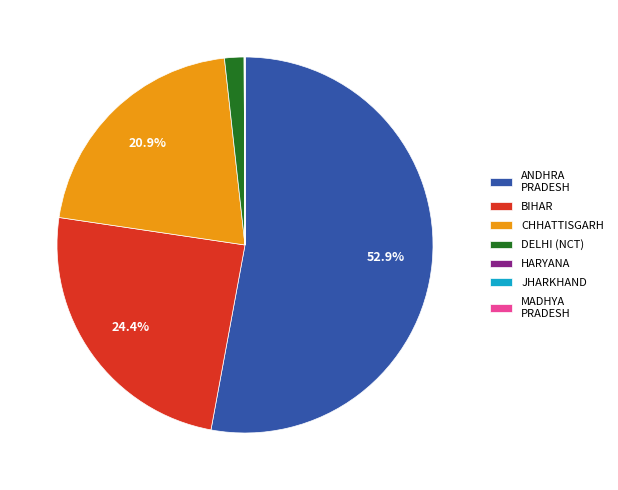

What is the largest slice in the pie chart?

ANDHRA PRADESH